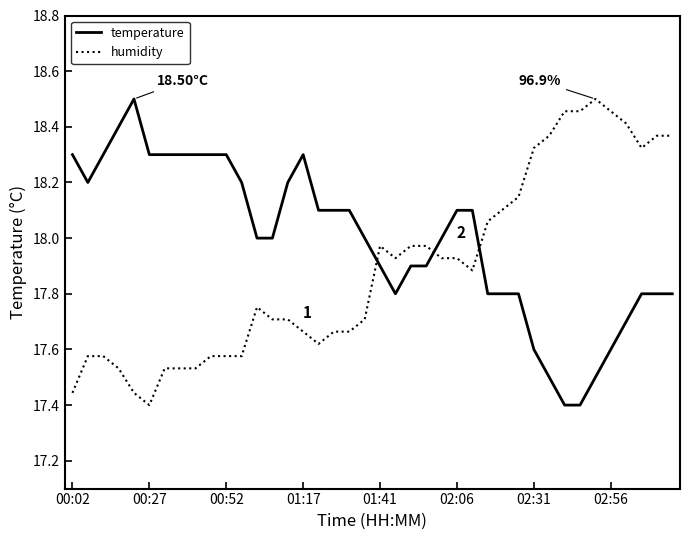

How many categories are shown in the chart?

40